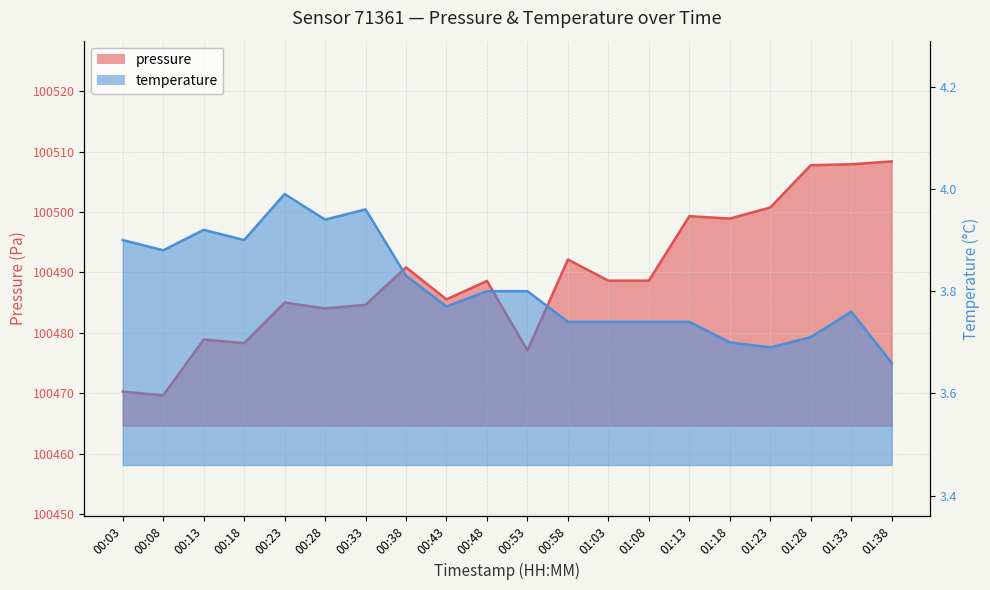

What is the sum of the pressure values at 00:53 and 01:18?

200976.0